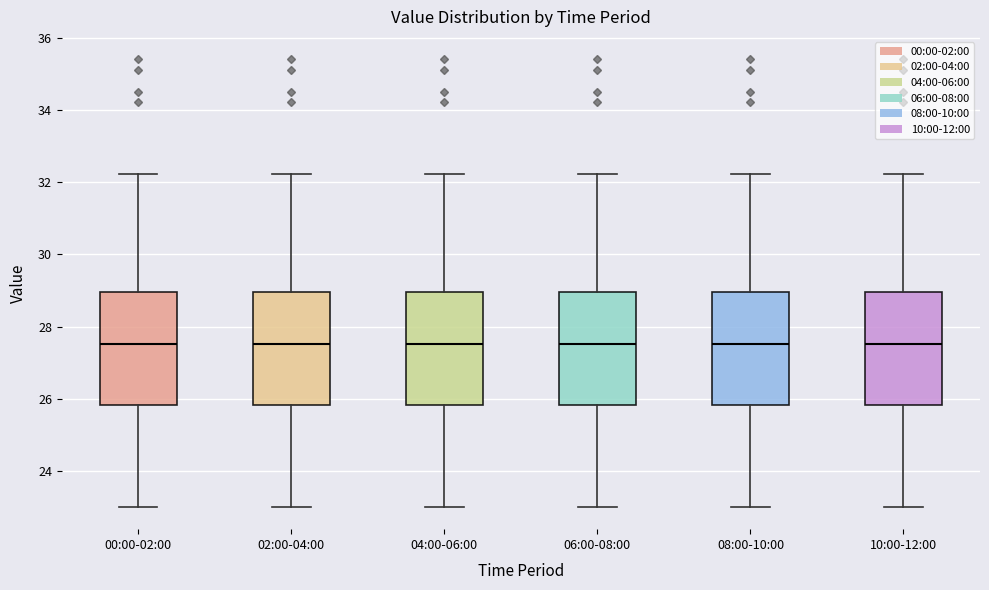

Where is the lower edge of the box for 08:00-10:00 on the y-axis? The values are not printed on the chart, so give them approximately, as read against the axis.

25.8